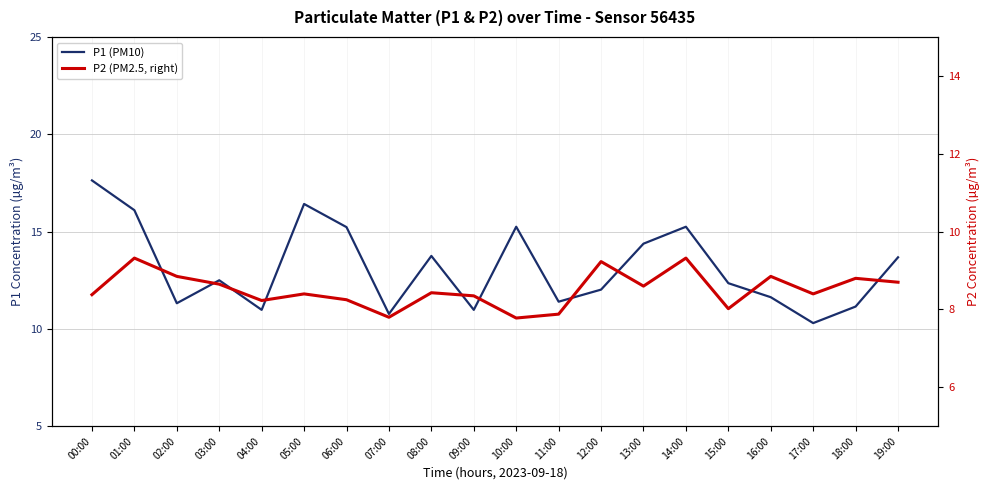

How many interior local peaks does the P1 (PM10) series have?

5